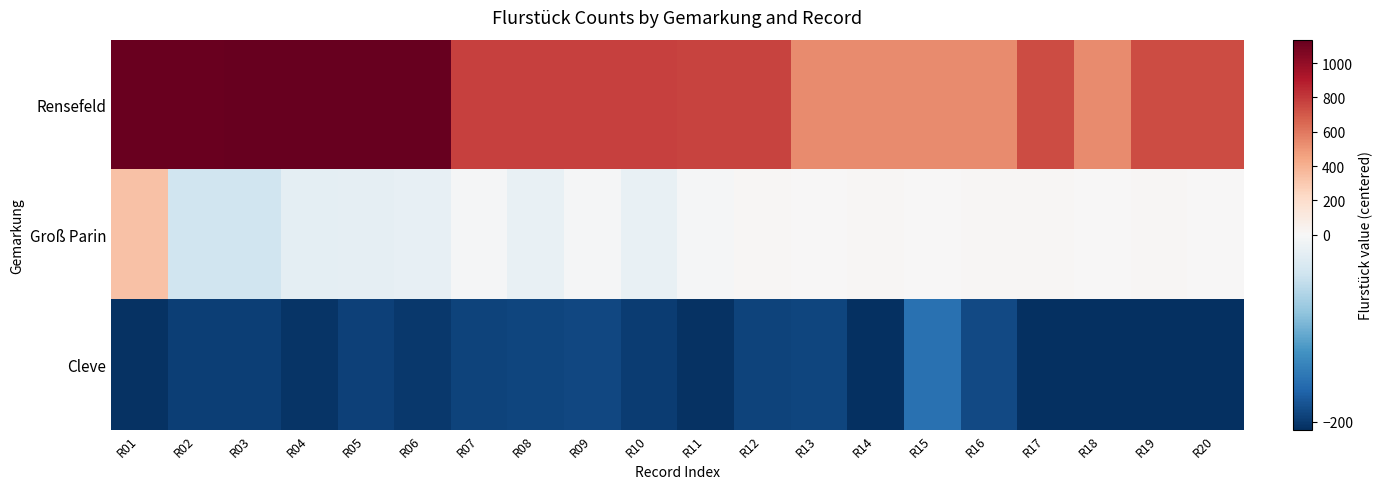

Rank the series at R11 from highest to lowest value.

Rensefeld, Groß Parin, Cleve